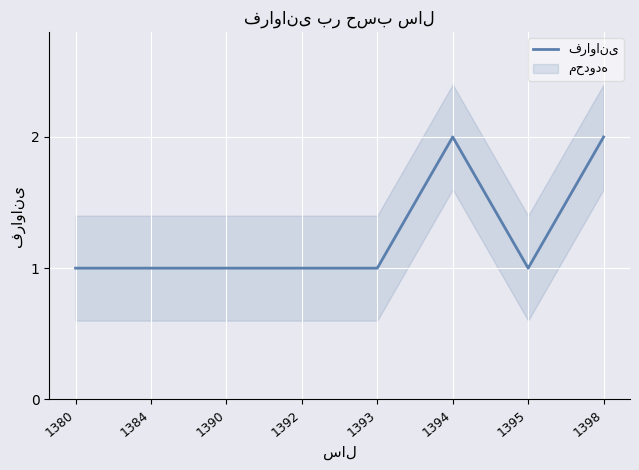

What is the minimum value shown in the chart?

1